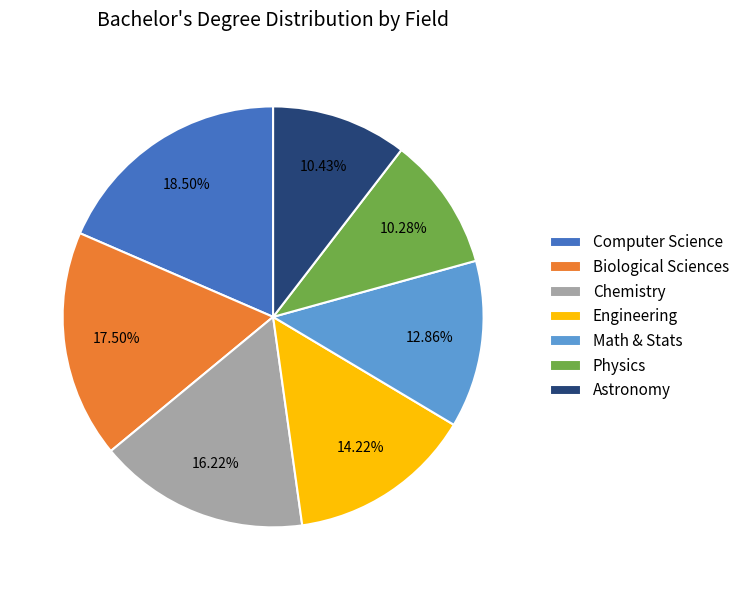

Between Chemistry and Math & Stats, which is larger?

Chemistry